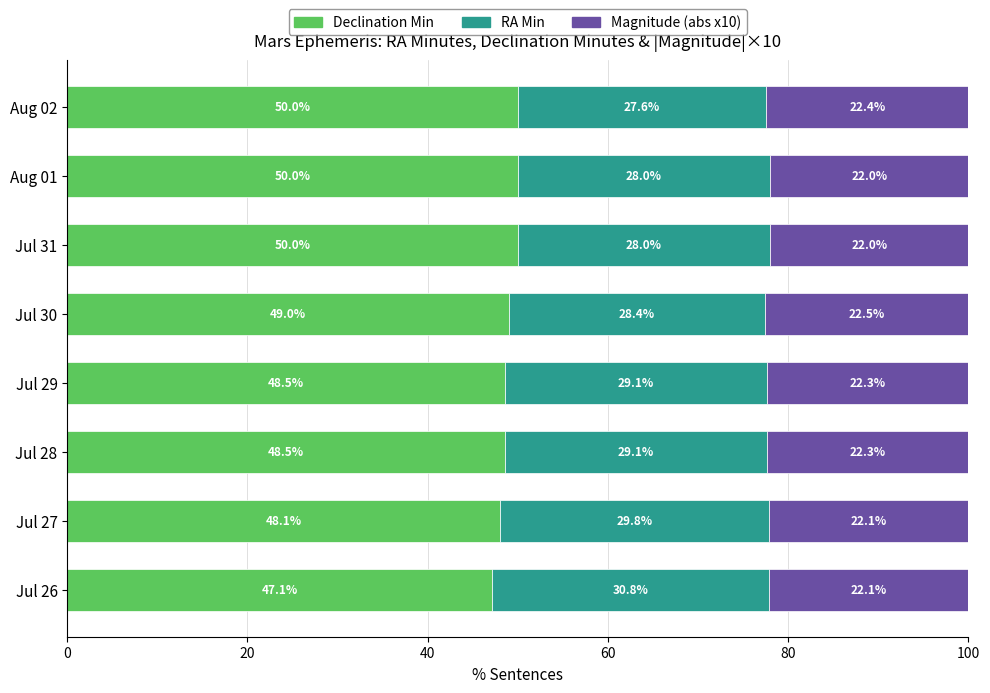

What is the difference between the second highest and second lowest values in the Declination Min series?

1.9